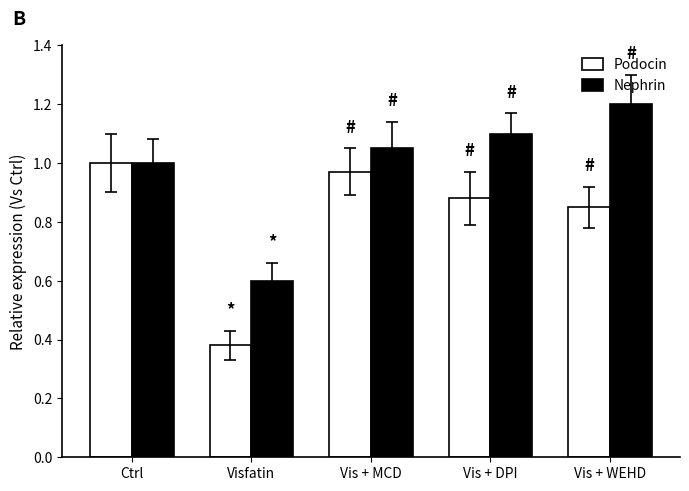

What is the difference between the maximum and minimum values in the Podocin series?

0.6